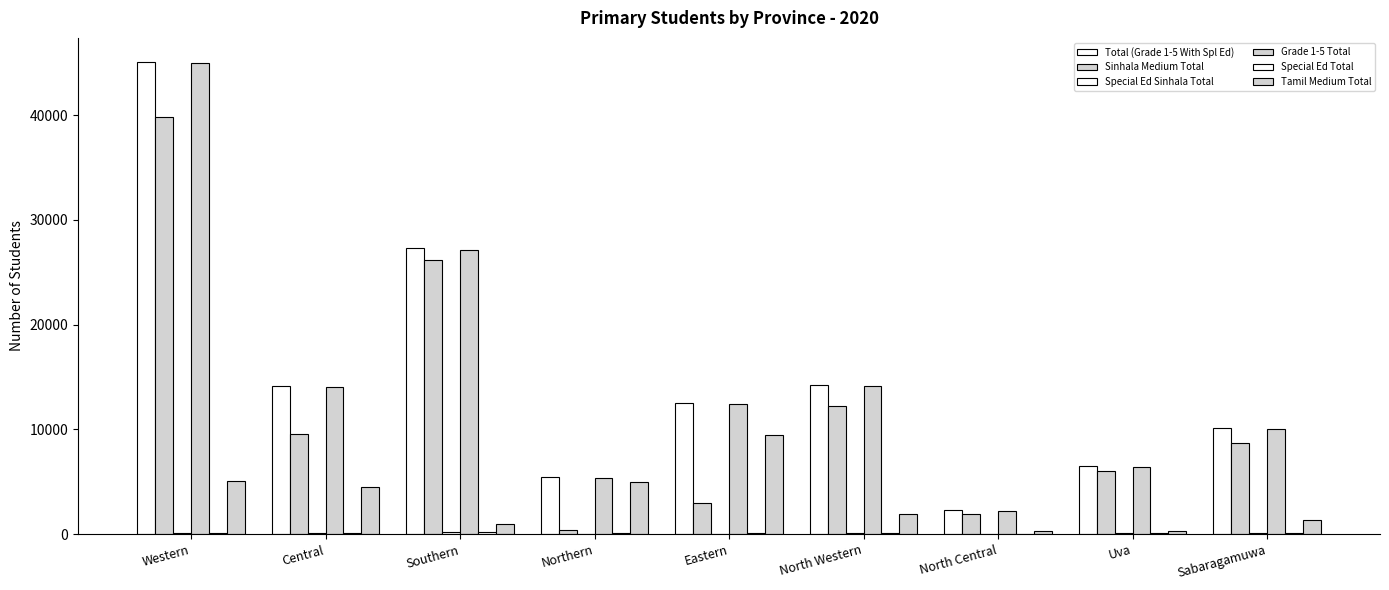

At Northern, list the series in order from smallest to largest.

Special Ed Sinhala Total, Special Ed Total, Sinhala Medium Total, Tamil Medium Total, Grade 1-5 Total, Total (Grade 1-5 With Spl Ed)